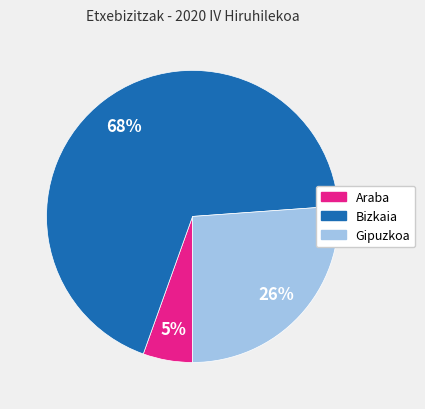

Is the sum of Gipuzkoa and Araba greater than half?

No